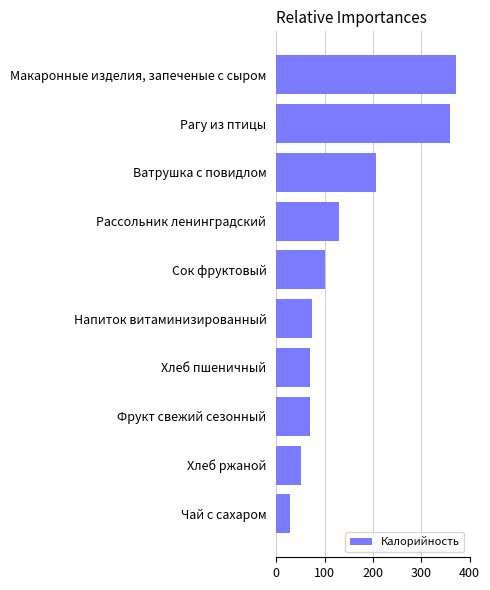

What is the difference between the second highest and second lowest values?

306.5